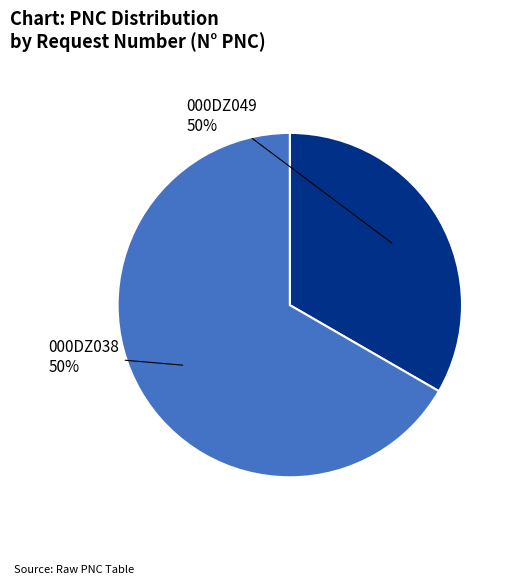

What is the total percentage of 000DZ038 and 000DZ049?

100.0%